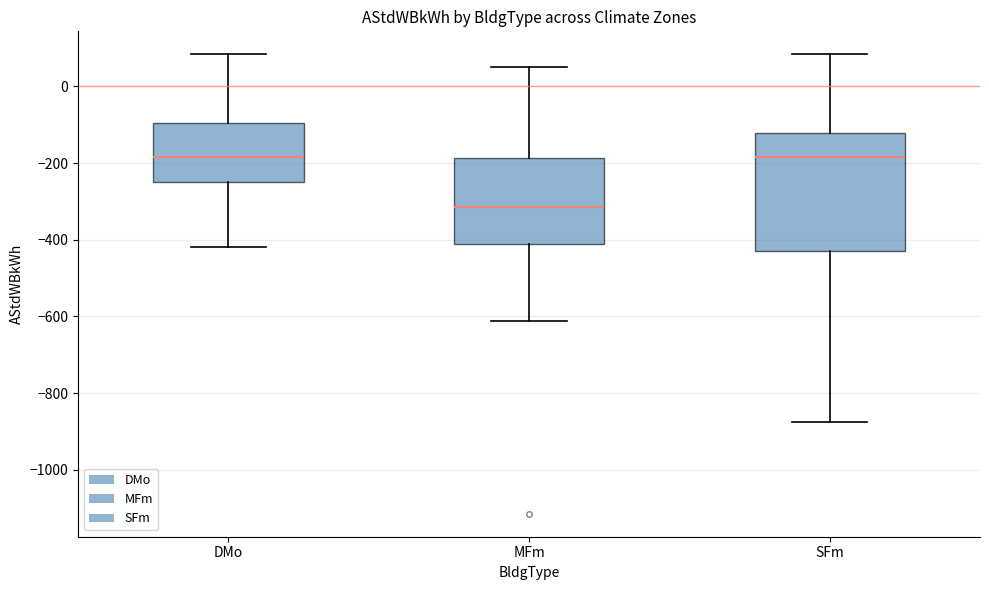

Reading left to right, read every box against the y-axis: the position of its median line, the range the box covers, and the ends of its whiskers. The values are not printed on the chart, so give them approximately, as read against the axis.

DMo: median -180, box -260 to -100, whiskers -420 to 80
MFm: median -320, box -420 to -180, whiskers -620 to 60
SFm: median -180, box -440 to -120, whiskers -880 to 80